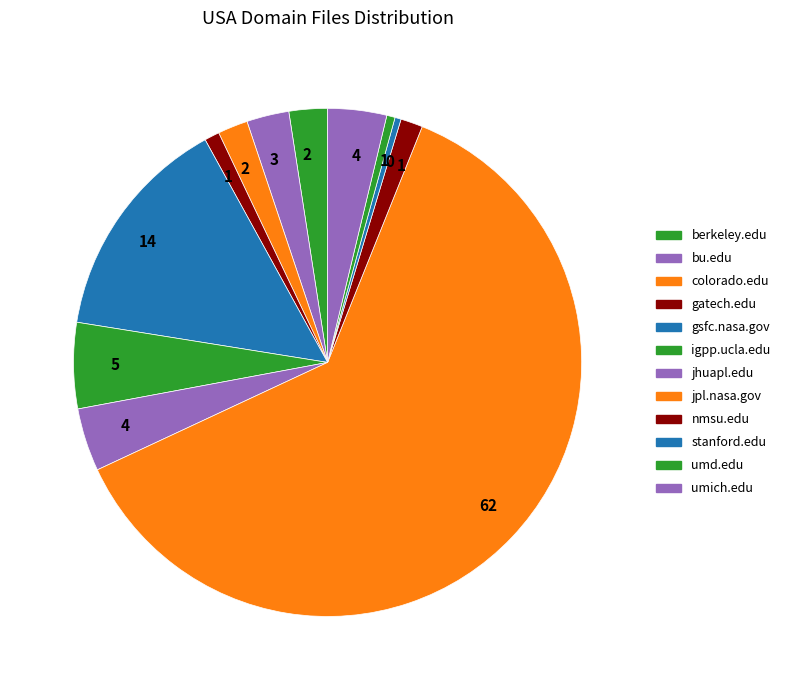

How many slices are in this pie chart?

12